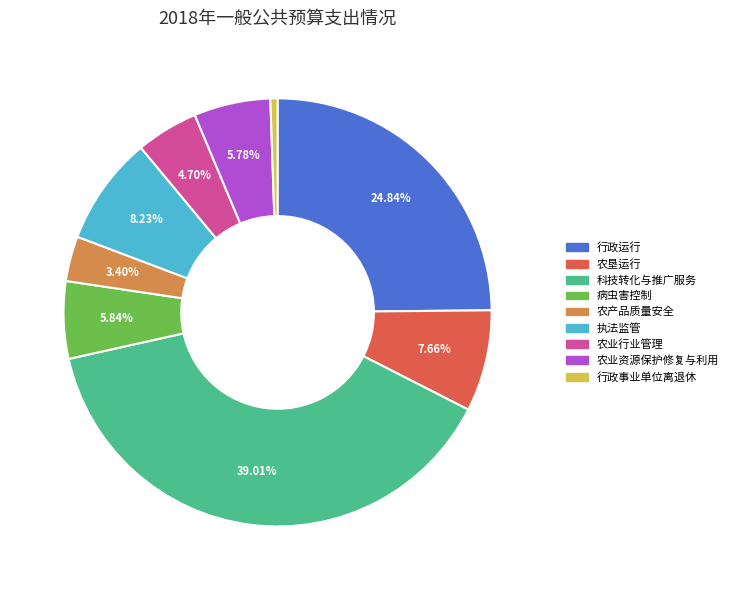

Is it true that 科技转化与推广服务 is 39% of the pie?

True